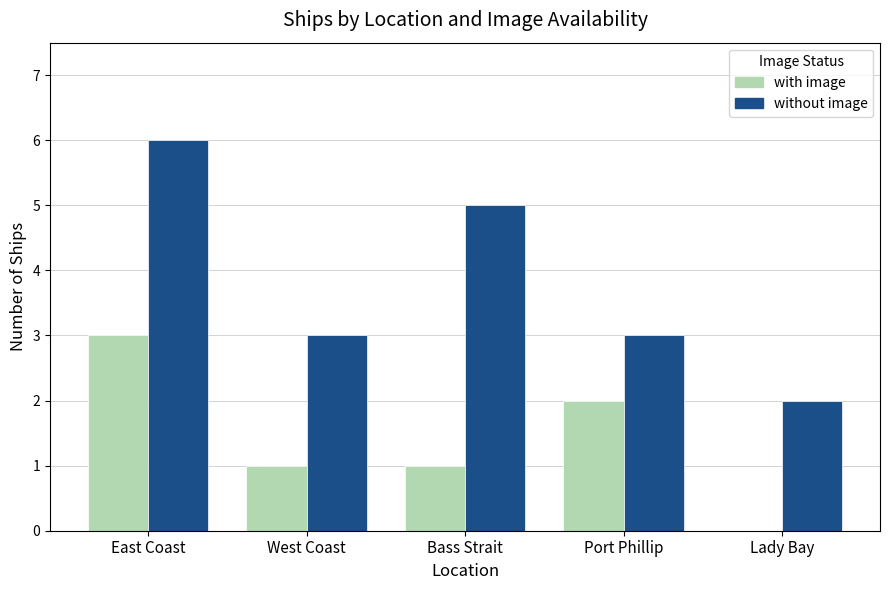

What is the spread (max minus min) of values at West Coast?

2